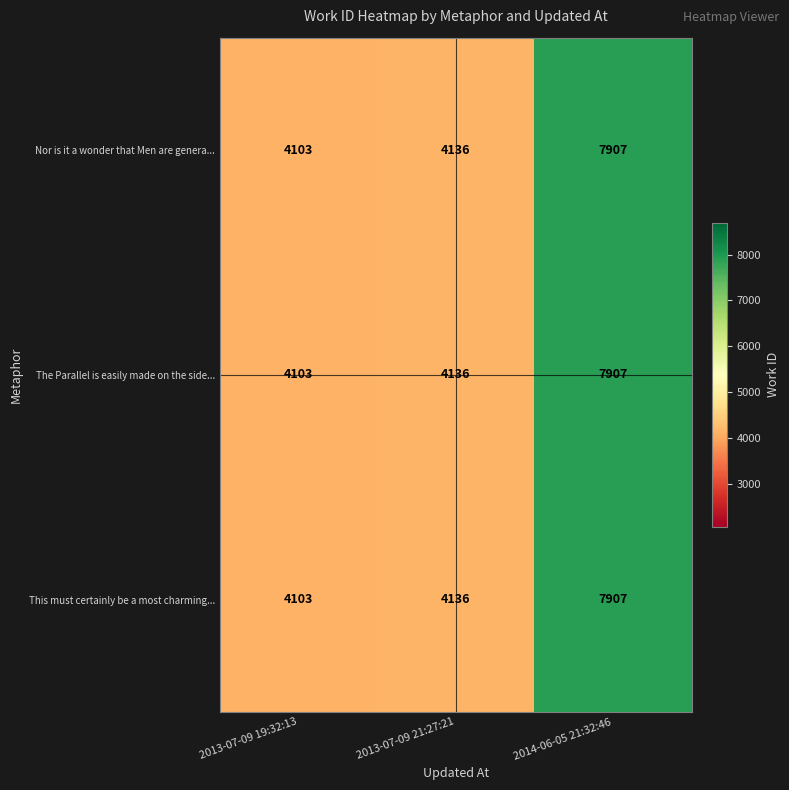

Read the Nor is it a wonder that Men are genera... value at 2014-06-05 21:32:46, to the nearest 100.

7900